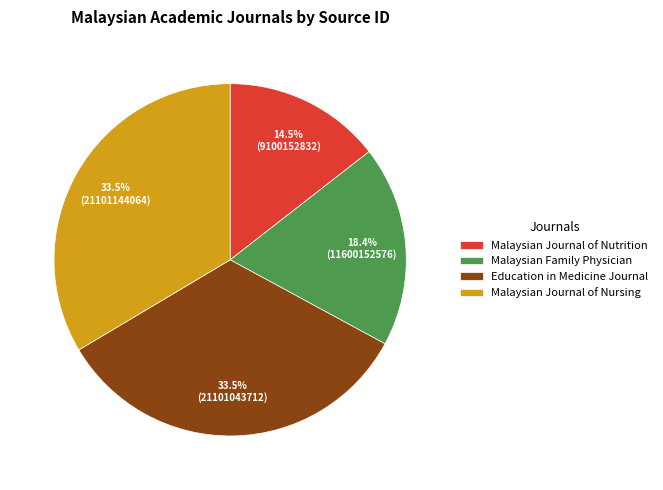

To the nearest percent, what is the difference between the largest and smallest slice percentages?

19%